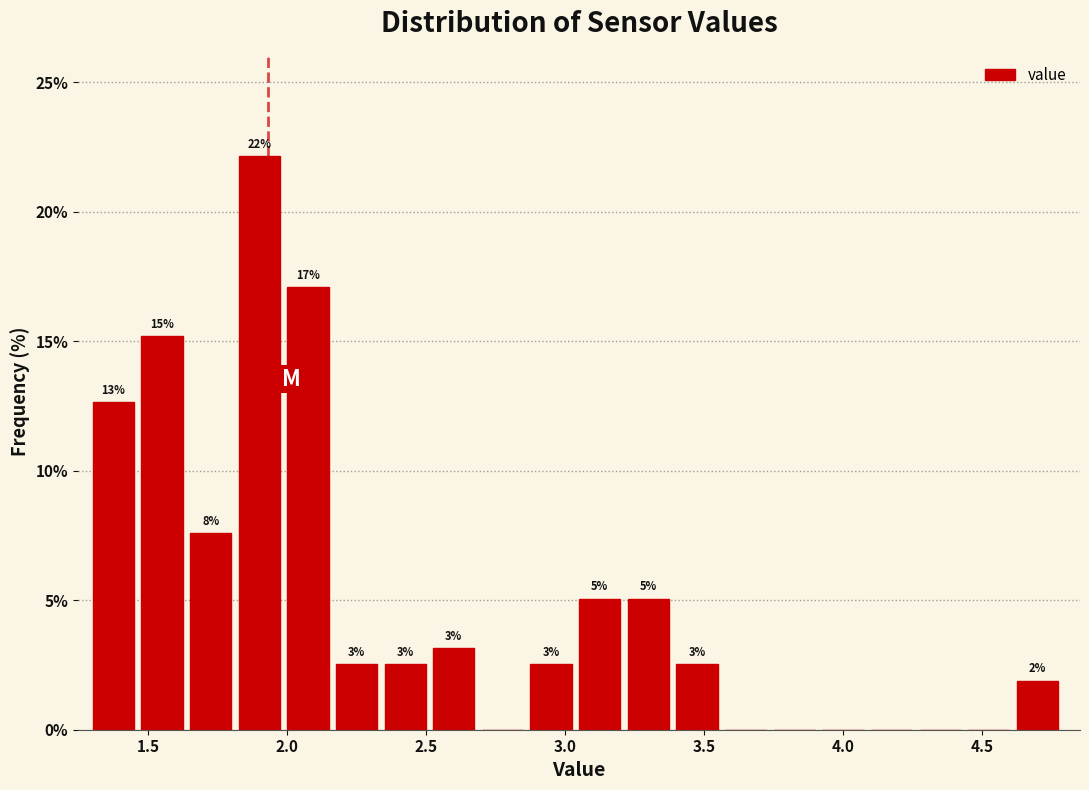

Around what value on the x-axis is the tallest bar? Give the approximate position of its centre, as read against the axis.

1.90